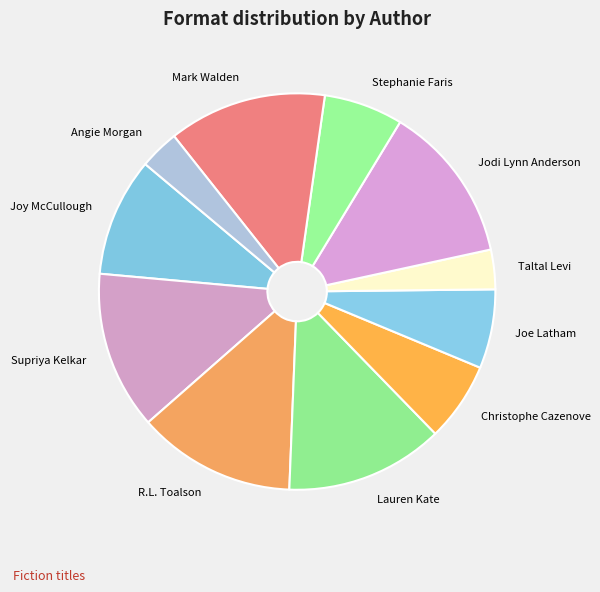

The Angie Morgan slice represents 12% of the pie. True or false?

False